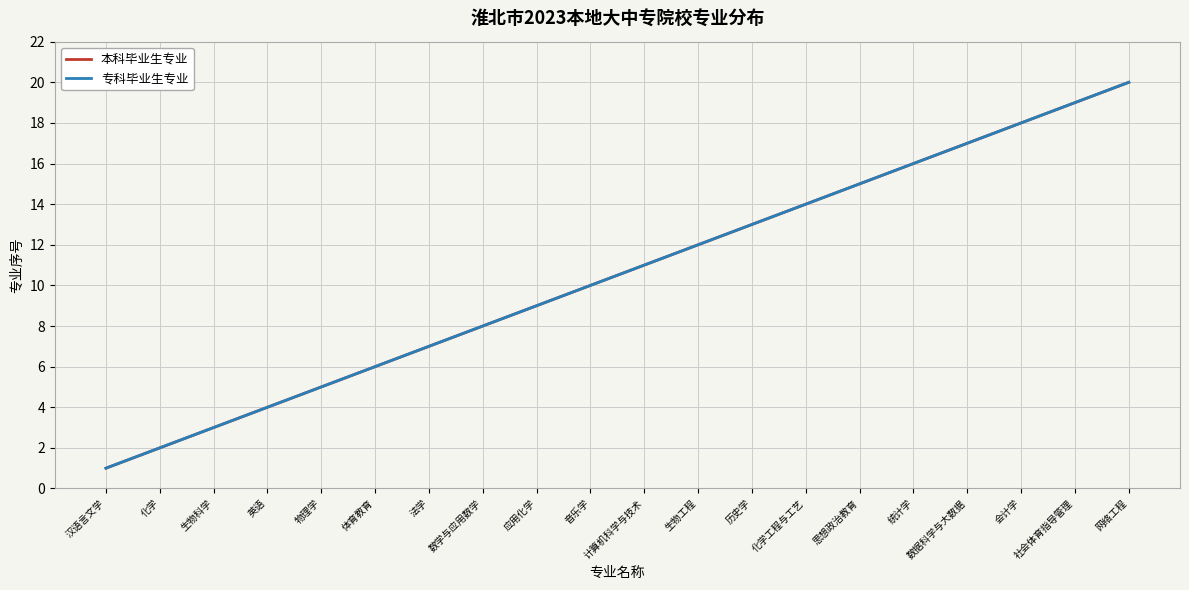

What is the total value across all series at 计算机科学与技术?

22